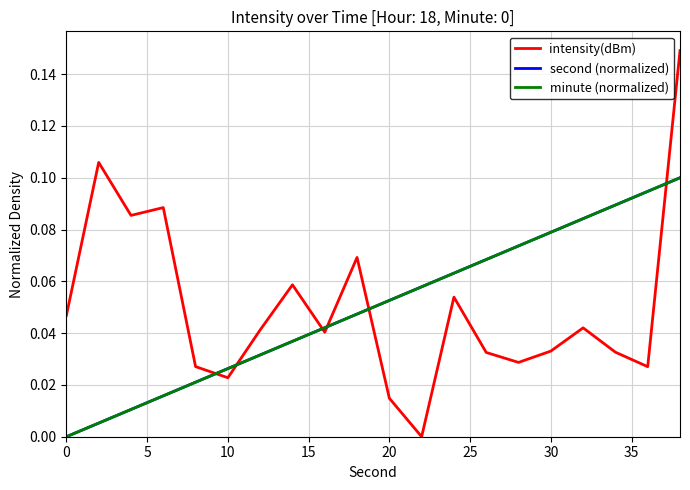

True or false: second (normalized) has more than 2 points higher than both neighbors.

False